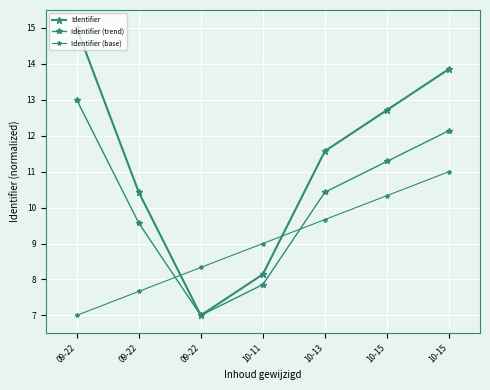

At which label is Identifier closest to 11?

09-22